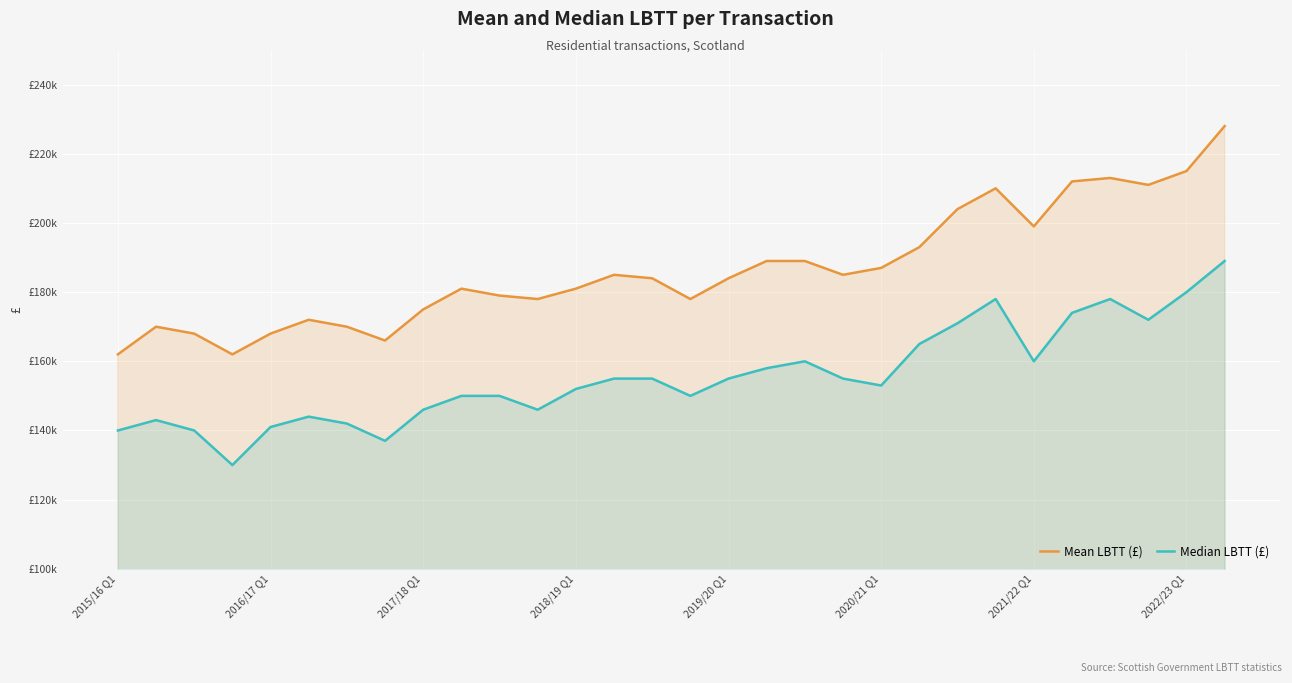

At which label is Median LBTT (£) closest to 159500?

18